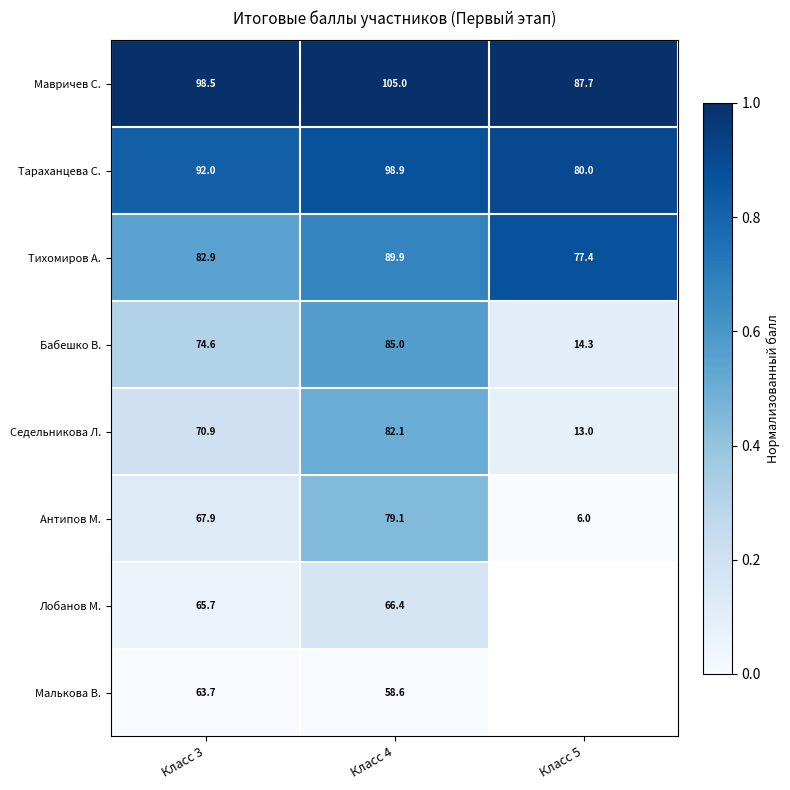

What is the sum of all Бабешко В. values?

173.9